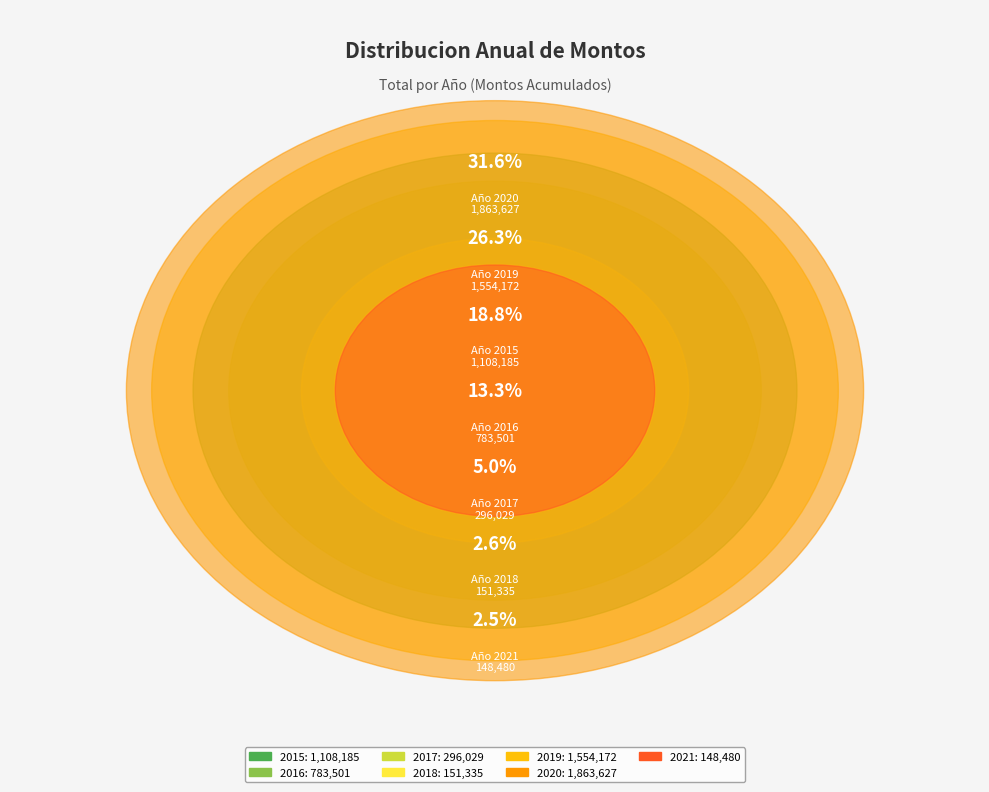

To the nearest percent, what is the difference between the 2016 and 2021 slice percentages?

11%